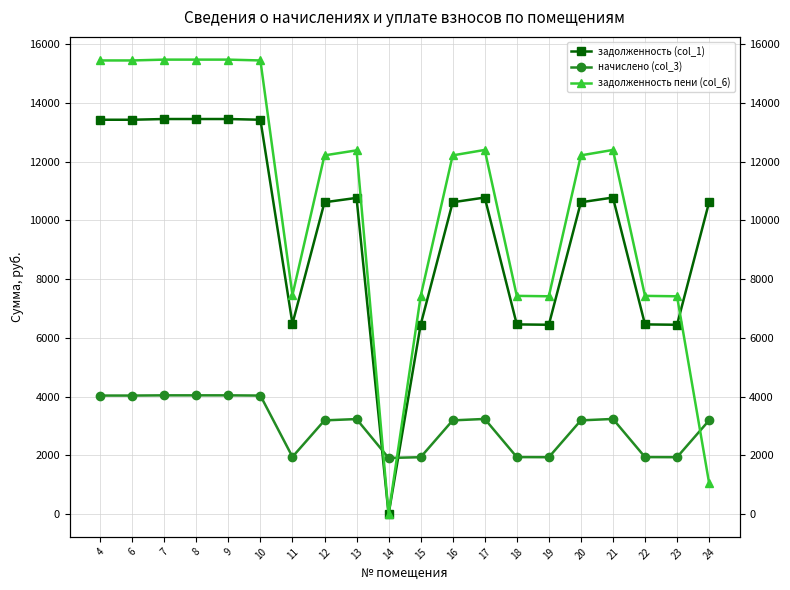

What is the total value across all series at 24?

14870.9